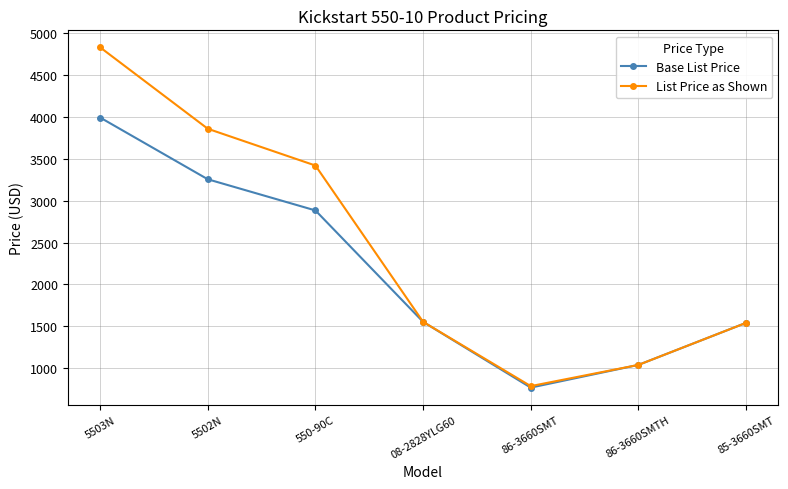

The List Price as Shown series shows 7204 at 5503N. True or false?

False